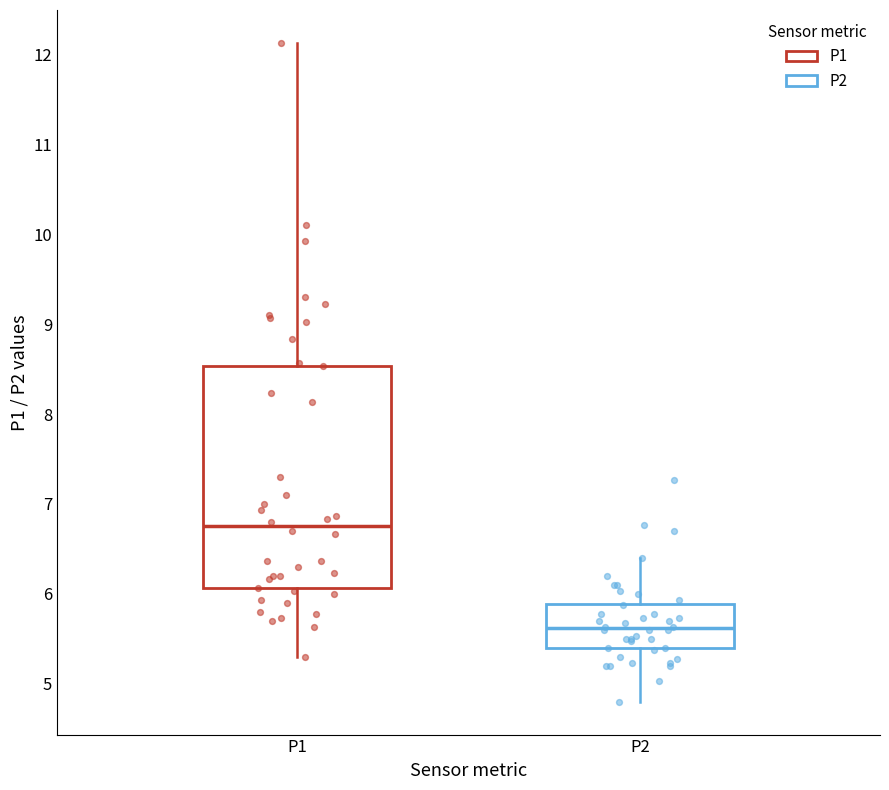

Which box's median line is the highest?

P1